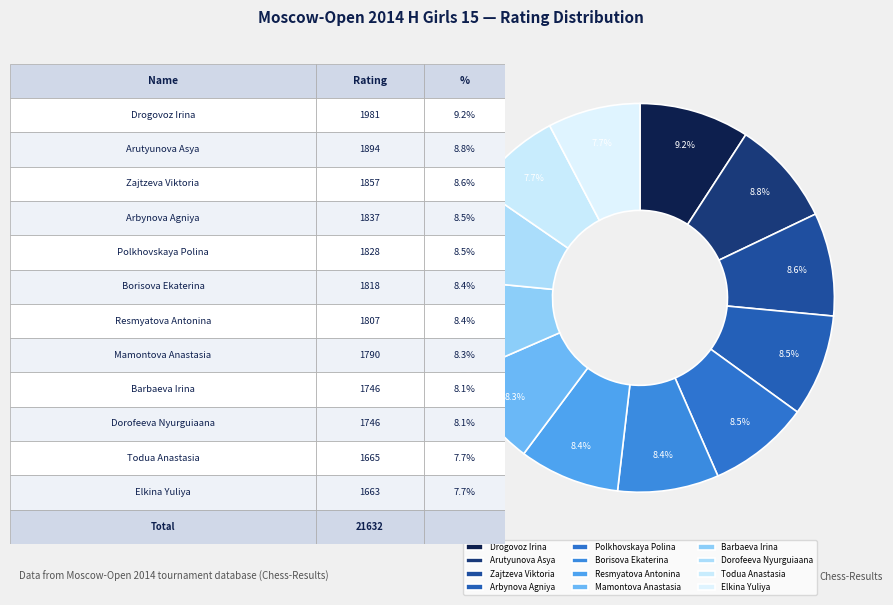

What is the smallest slice in the pie chart?

Elkina Yuliya